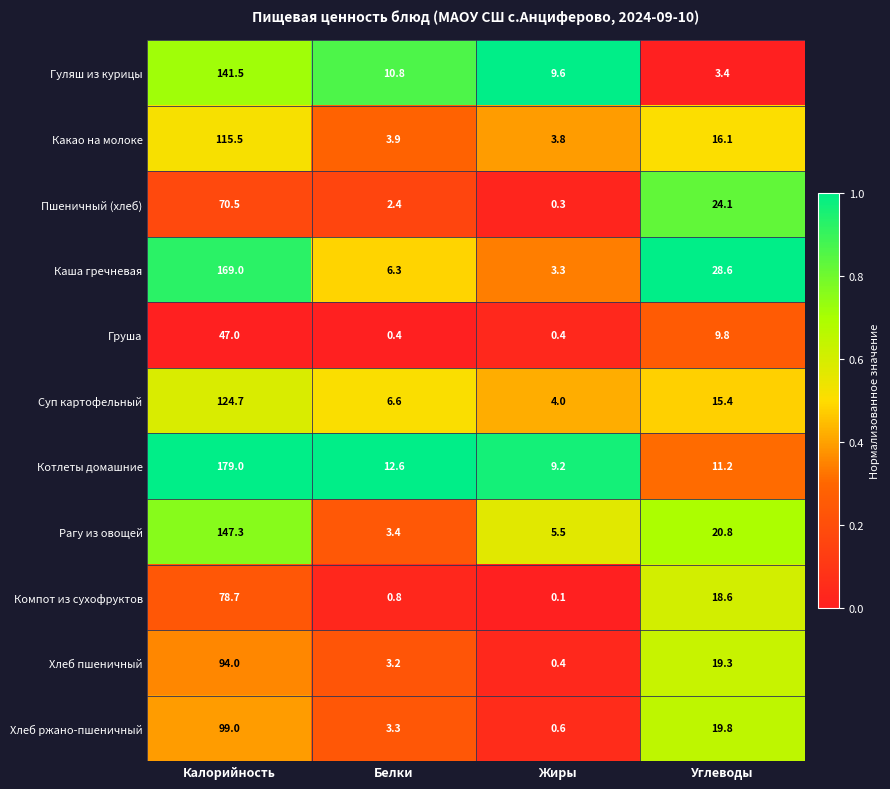

At which category is the sum across all series the highest?

Калорийность